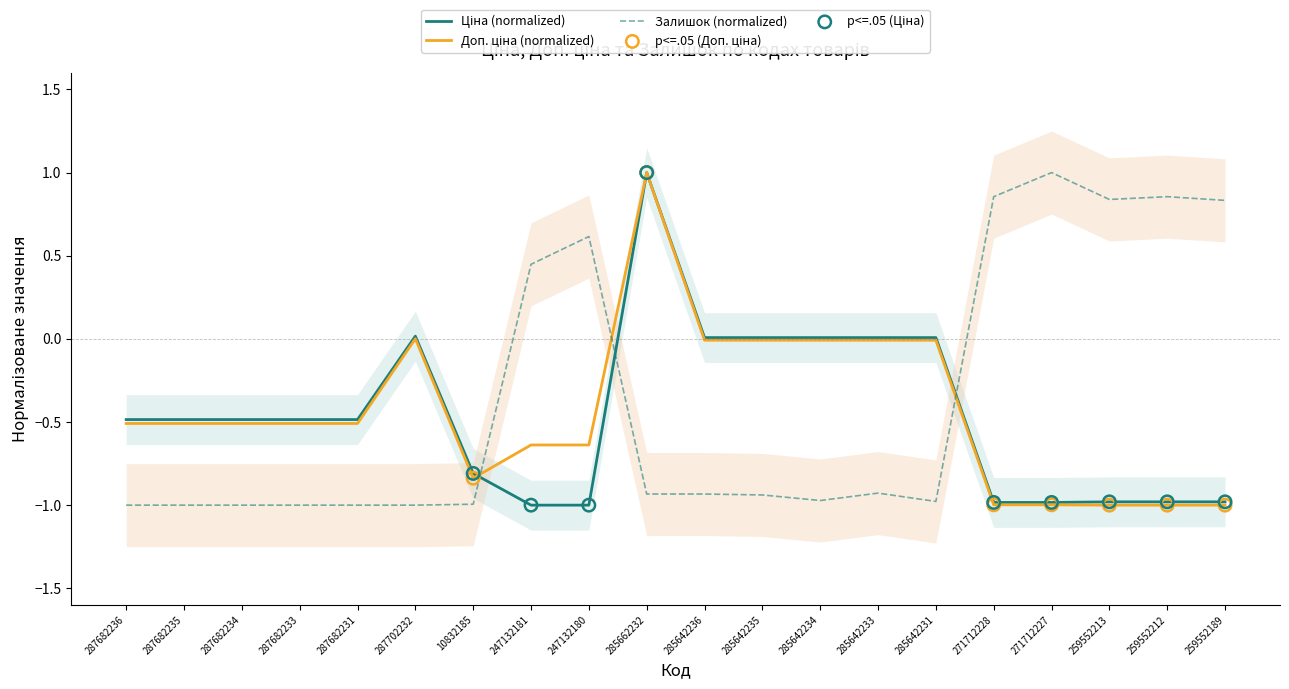

Is the value of Доп. ціна at 287682231 greater than the value of Залишок at 287682231?

Yes